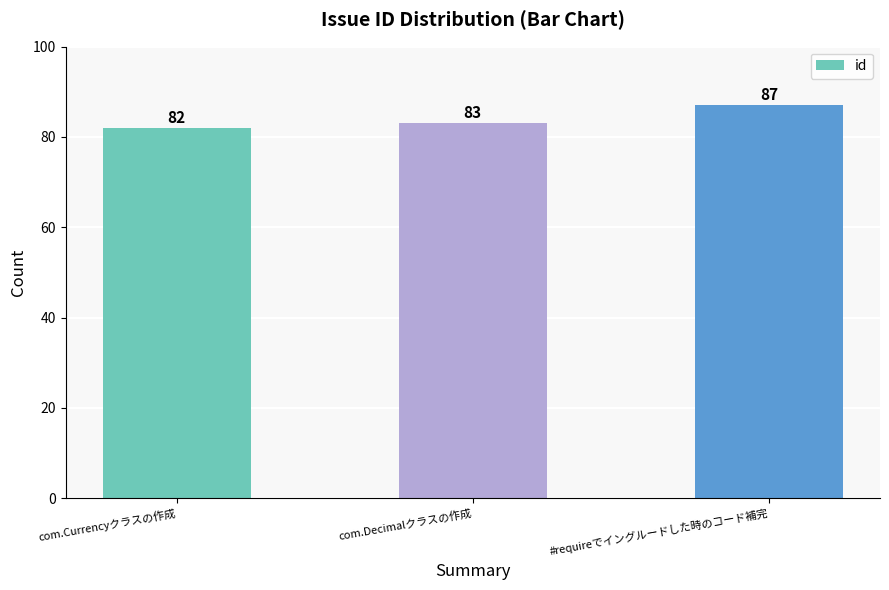

Where is the data nearest to the value 84?

com.Decimalクラスの作成